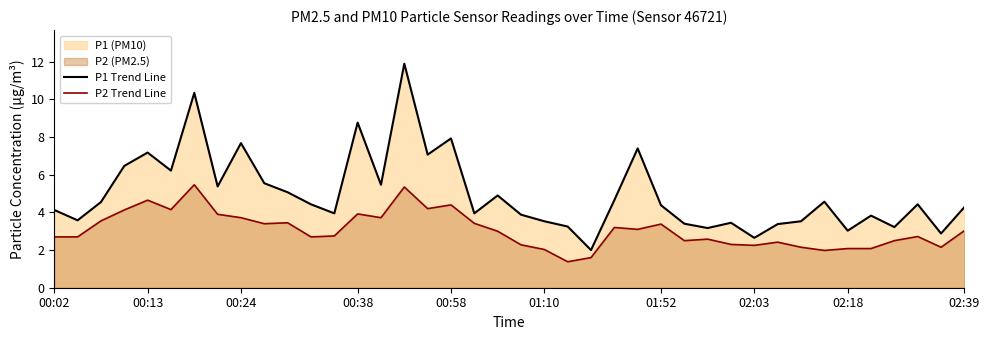

True or false: P1 Trend Line and P2 Trend Line cross at least once.

False